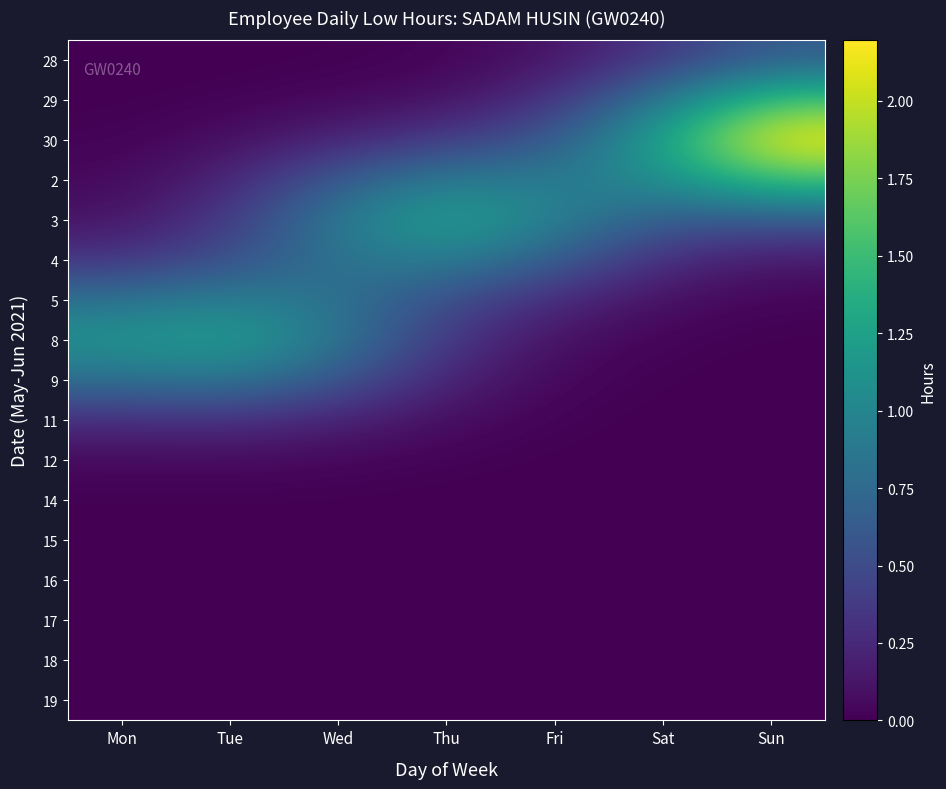

Reading right to left, what are all the values shown in this chart?

28: Sun=0.6	Sat=0.4	Fri=0.1	Thu=0.0	Wed=0.0	Tue=0.0	Mon=0.0
29: Sun=1.6	Sat=0.9	Fri=0.3	Thu=0.1	Wed=0.0	Tue=0.0	Mon=0.0
30: Sun=2.2	Sat=1.3	Fri=0.6	Thu=0.4	Wed=0.2	Tue=0.1	Mon=0.0
2: Sun=1.6	Sat=1.1	Fri=0.9	Thu=0.9	Wed=0.6	Tue=0.2	Mon=0.0
3: Sun=0.6	Sat=0.6	Fri=1.0	Thu=1.3	Wed=0.9	Tue=0.4	Mon=0.1
4: Sun=0.1	Sat=0.3	Fri=0.6	Thu=1.0	Wed=0.8	Tue=0.5	Mon=0.3
5: Sun=0.0	Sat=0.1	Fri=0.3	Thu=0.5	Wed=0.8	Tue=0.9	Mon=0.8
8: Sun=0.0	Sat=0.0	Fri=0.1	Thu=0.3	Wed=0.9	Tue=1.2	Mon=1.1
9: Sun=0.0	Sat=0.0	Fri=0.0	Thu=0.2	Wed=0.6	Tue=0.9	Mon=0.8
11: Sun=0.0	Sat=0.0	Fri=0.0	Thu=0.1	Wed=0.2	Tue=0.3	Mon=0.3
12: Sun=0.0	Sat=0.0	Fri=0.0	Thu=0.0	Wed=0.0	Tue=0.1	Mon=0.0
14: Sun=0.0	Sat=0.0	Fri=0.0	Thu=0.0	Wed=0.0	Tue=0.0	Mon=0.0
15: Sun=0.0	Sat=0.0	Fri=0.0	Thu=0.0	Wed=0.0	Tue=0.0	Mon=0.0
16: Sun=0.0	Sat=0.0	Fri=0.0	Thu=0.0	Wed=0.0	Tue=0.0	Mon=0.0
17: Sun=0.0	Sat=0.0	Fri=0.0	Thu=0.0	Wed=0.0	Tue=0.0	Mon=0.0
18: Sun=0.0	Sat=0.0	Fri=0.0	Thu=0.0	Wed=0.0	Tue=0.0	Mon=0.0
19: Sun=0.0	Sat=0.0	Fri=0.0	Thu=0.0	Wed=0.0	Tue=0.0	Mon=0.0